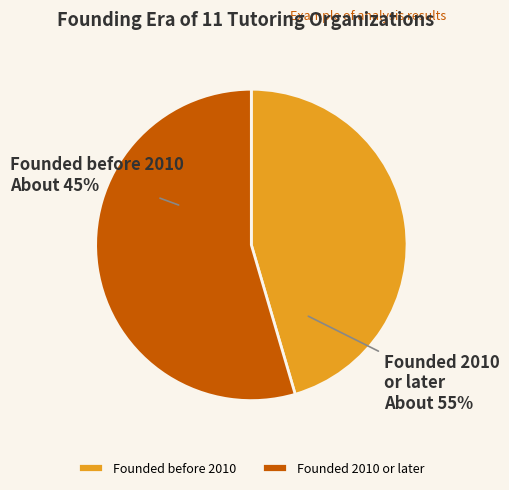

Is it true that Tutor Matching Service is 22% of the pie?

False